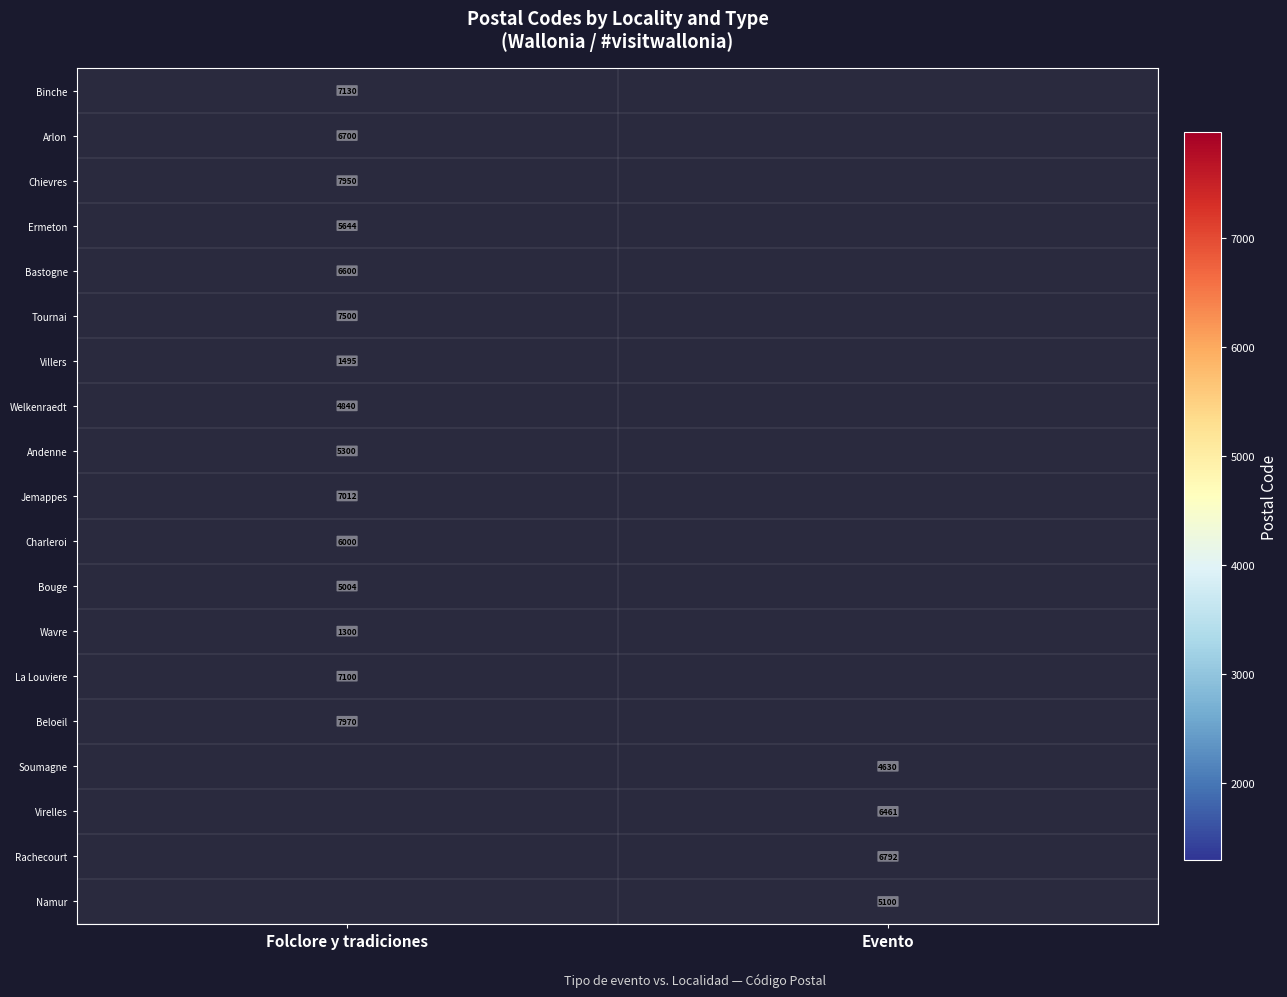

What is the greatest value displayed?

7970.0